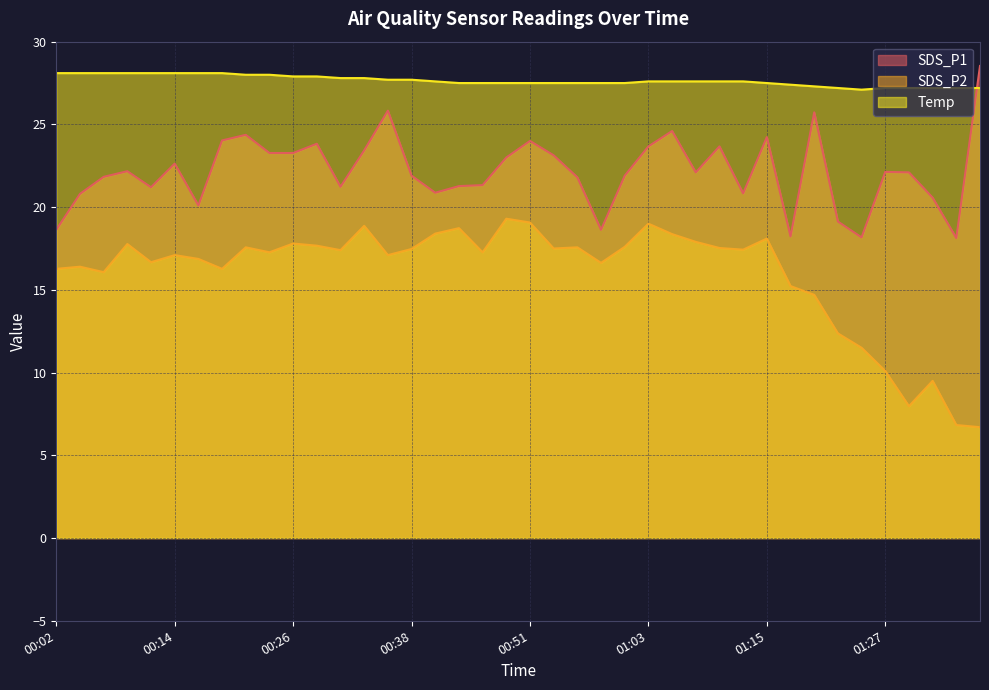

At which label does SDS_P1 first exceed 22?

00:09